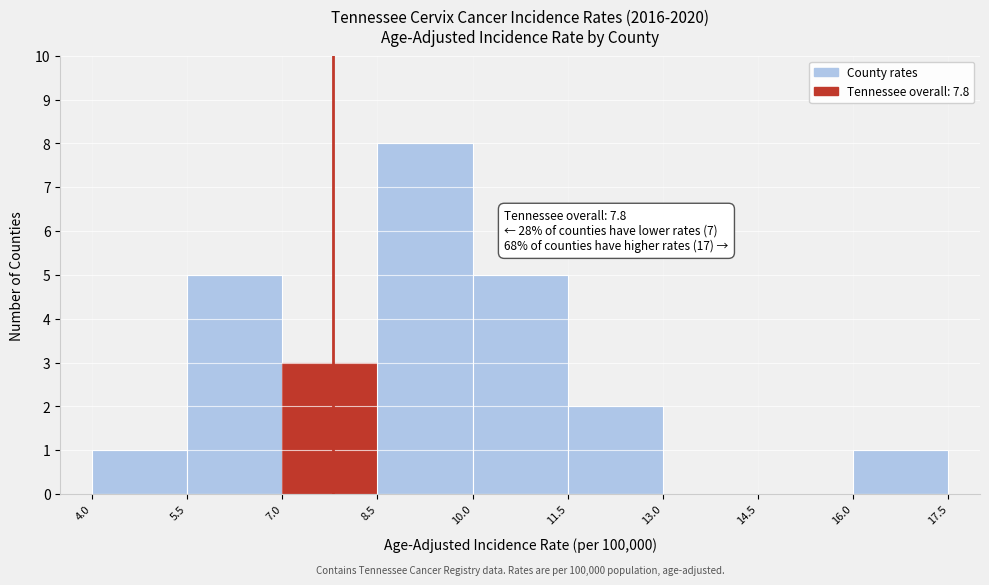

Which range on the x-axis has the tallest bar?

8.5 to 10.0